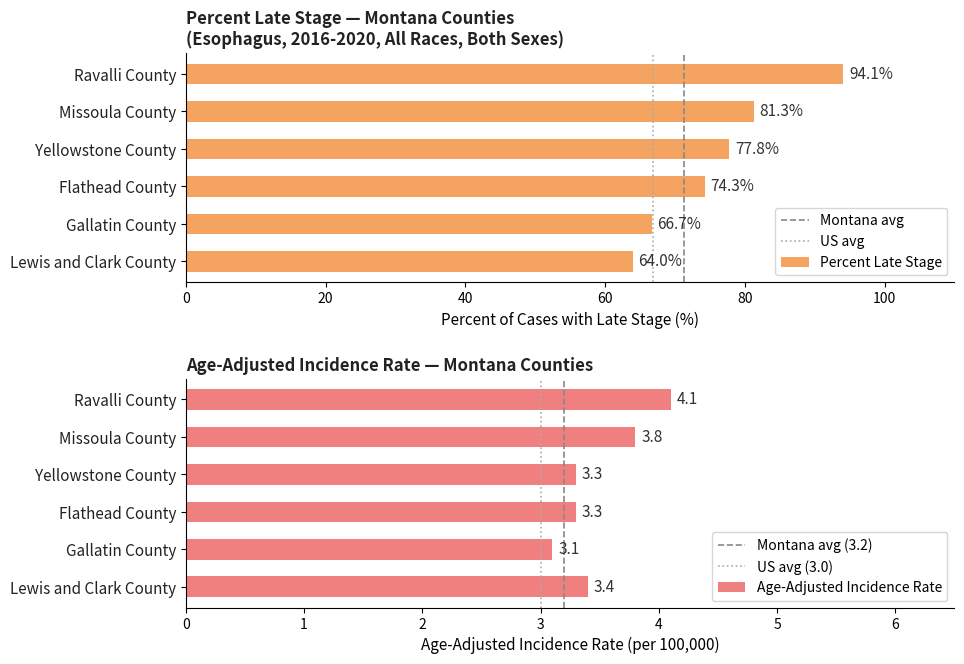

True or false: Percent Late Stage has a value of 81.3 at Missoula County.

True